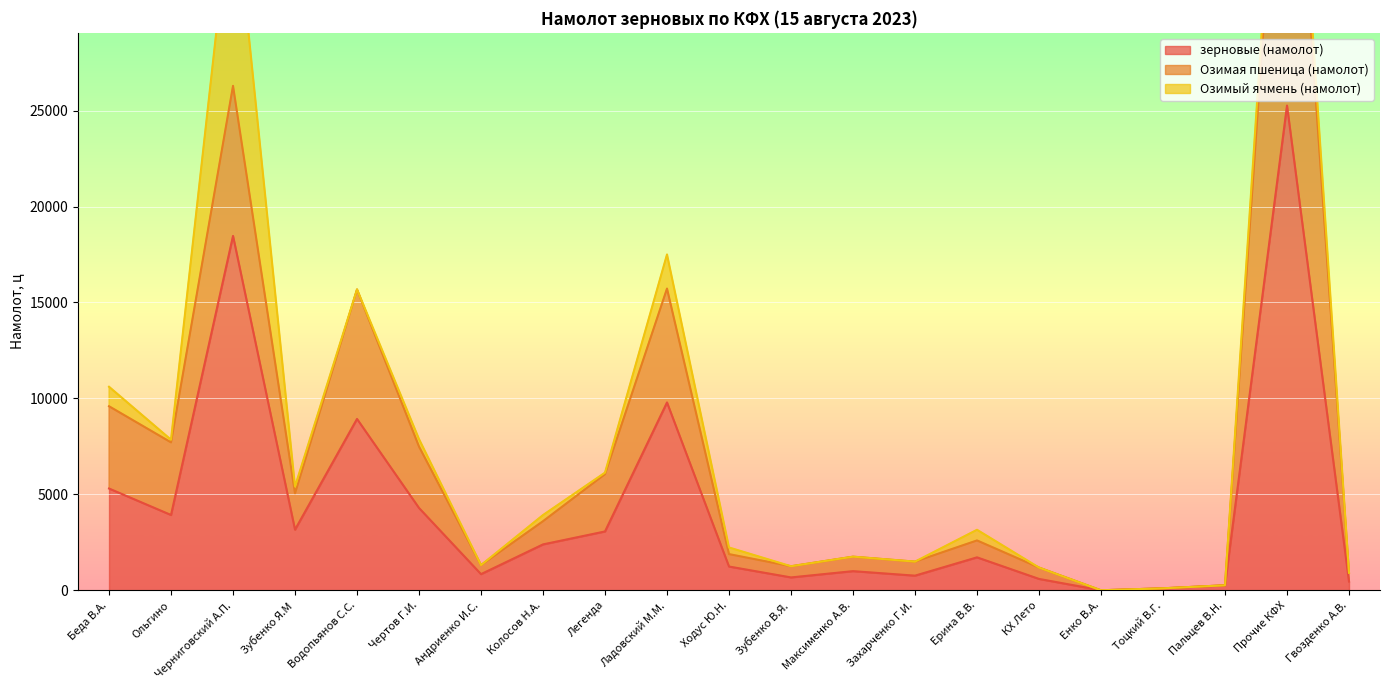

What is the difference between the Озимая пшеница (намолот) values at Захарченко Г.И. and Зубенко Я.М?

3561